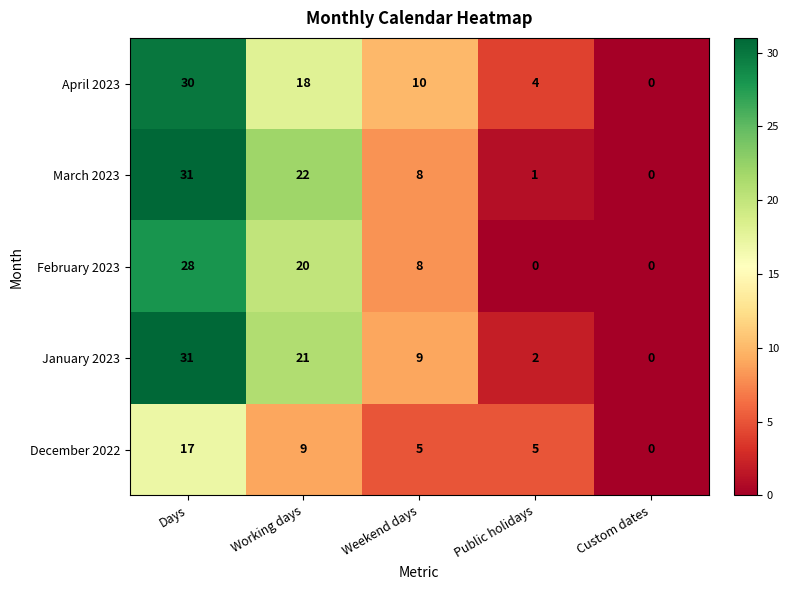

What is the difference between the April 2023 values at Days and Public holidays?

26